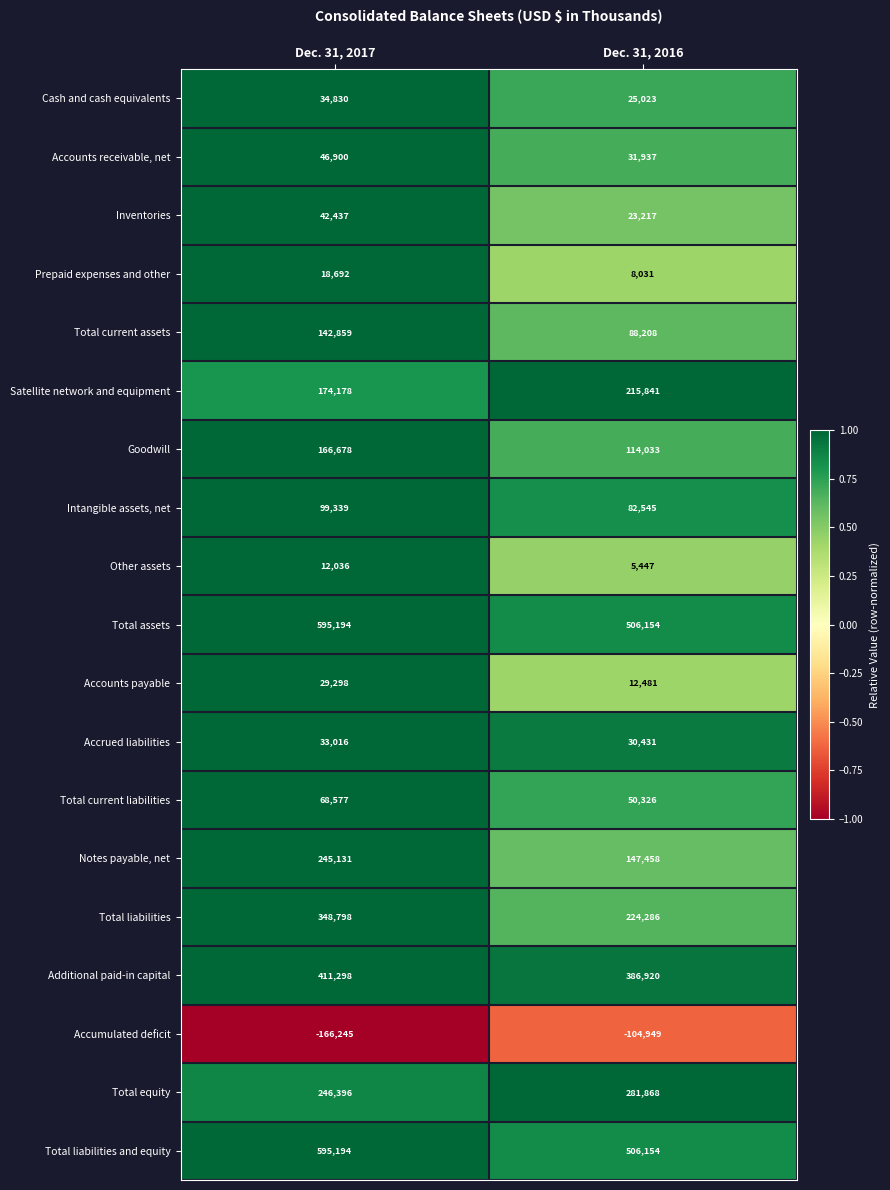

What value does the Cash and cash equivalents series have at Dec. 31, 2017, to the nearest 10?

34830